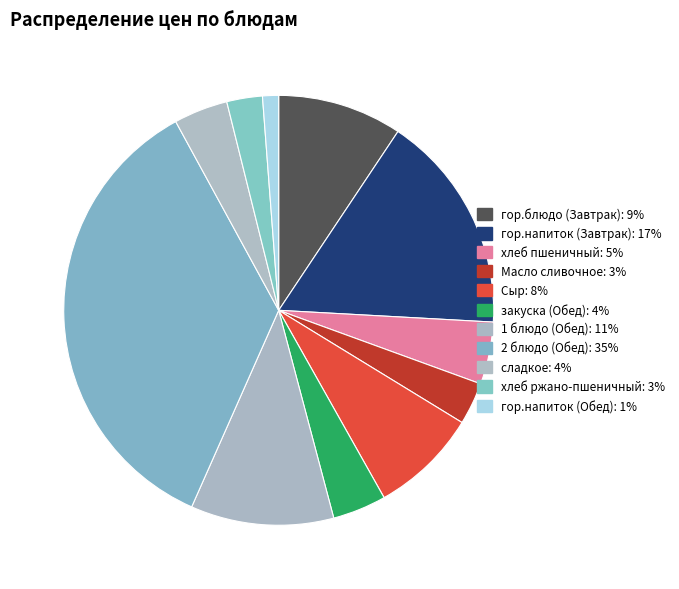

How many slices are in this pie chart?

11